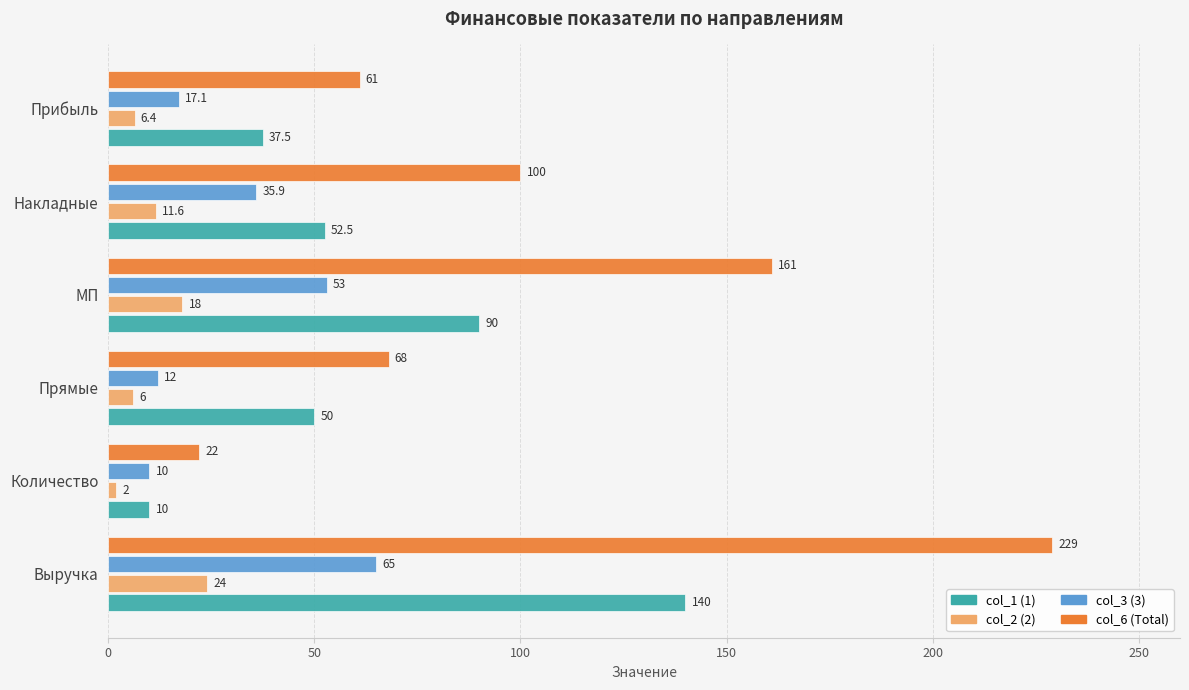

Is it true that col_6 (Total) equals 86.1 at Выручка?

False